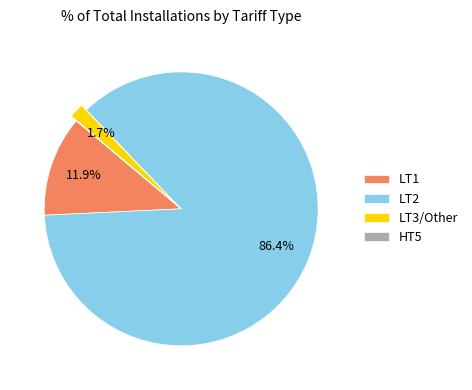

Which slice is the largest?

LT2